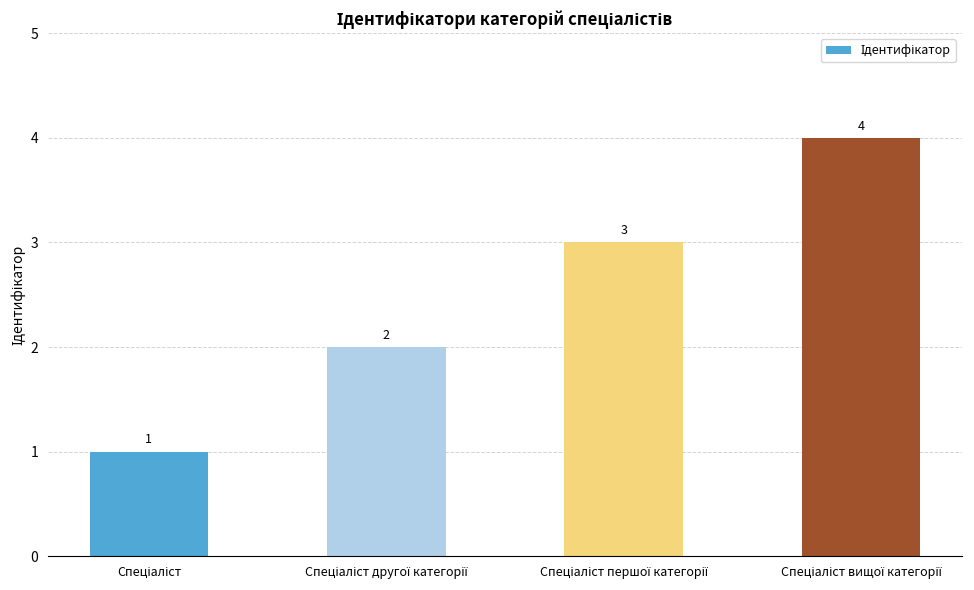

How many values are between 2 and 4?

3